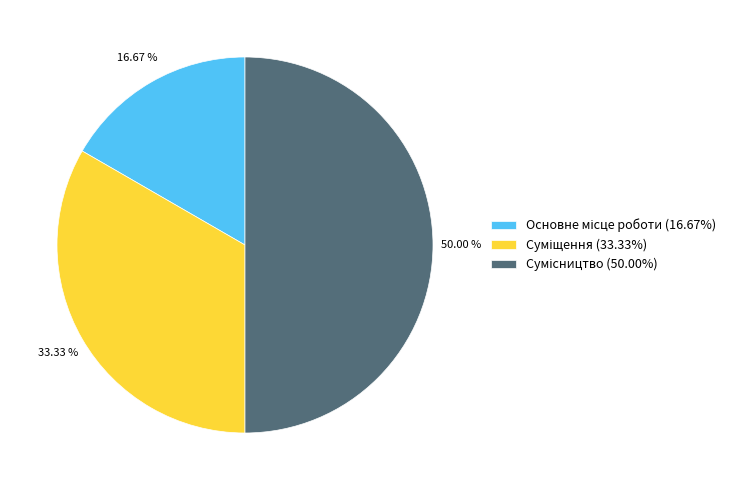

Count the number of slices in the pie.

3